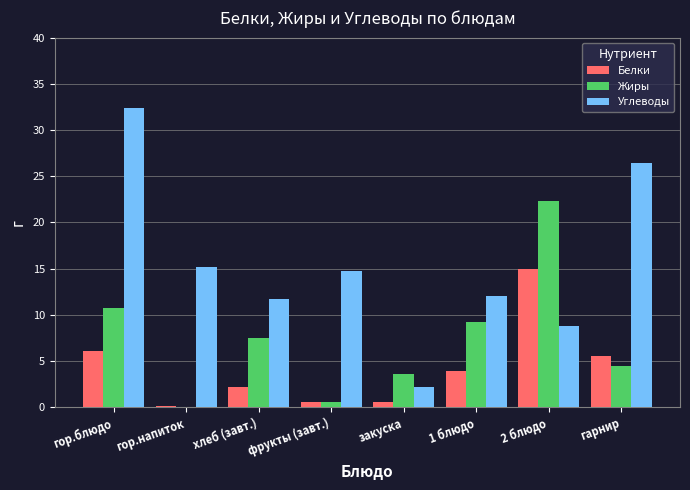

What is the sum of all Углеводы values?

123.4